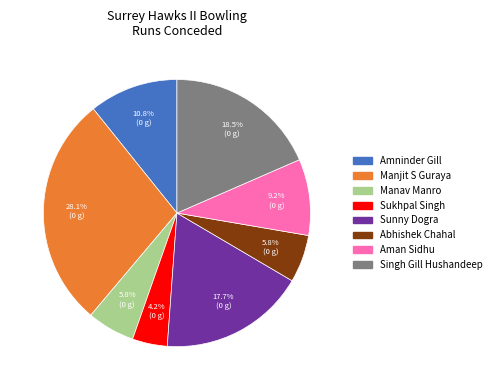

Which has a higher value, Sukhpal Singh or Manjit S Guraya?

Manjit S Guraya